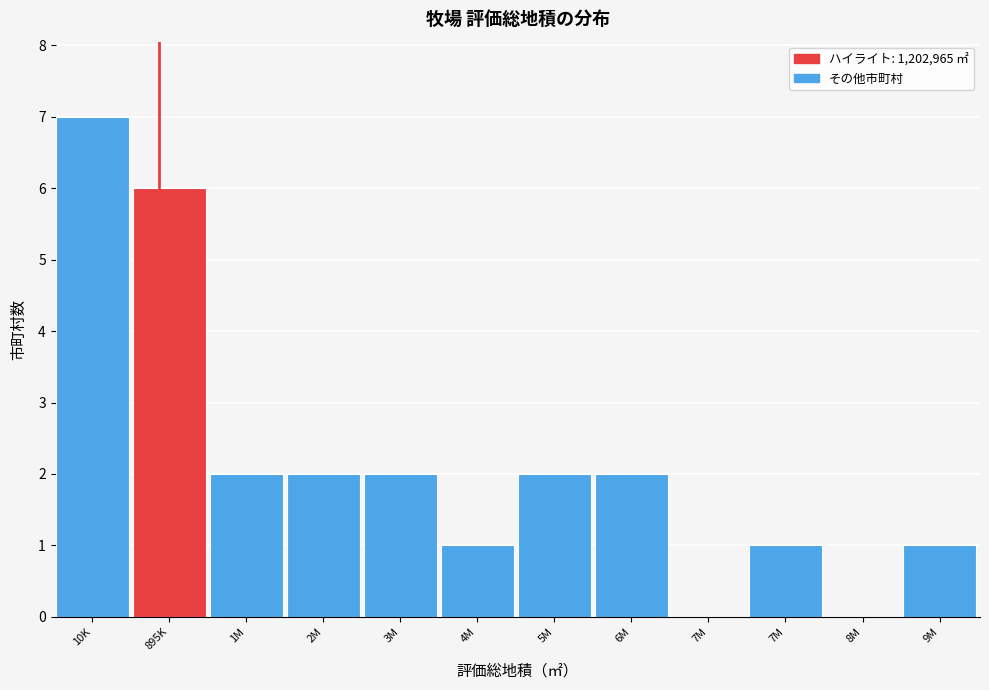

How many data points does each series have?

12